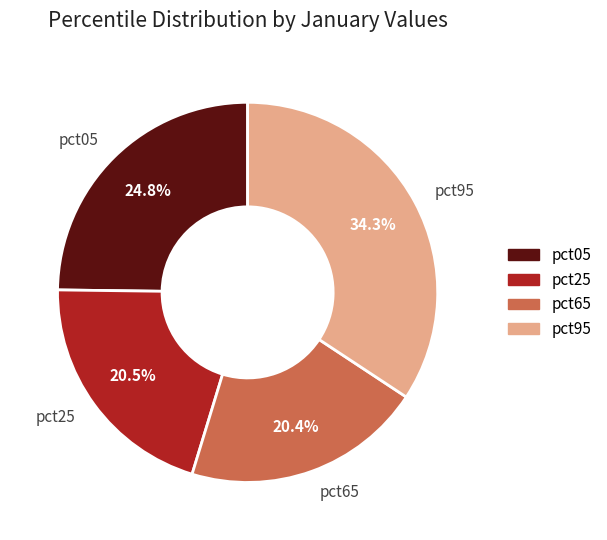

Is there any slice that represents more than half of the pie?

No